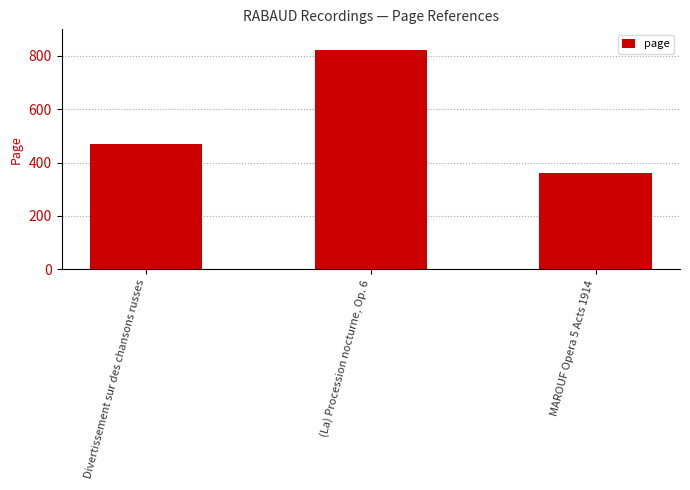

Reading left to right, list all the values displayed in this chart.

468	821	362